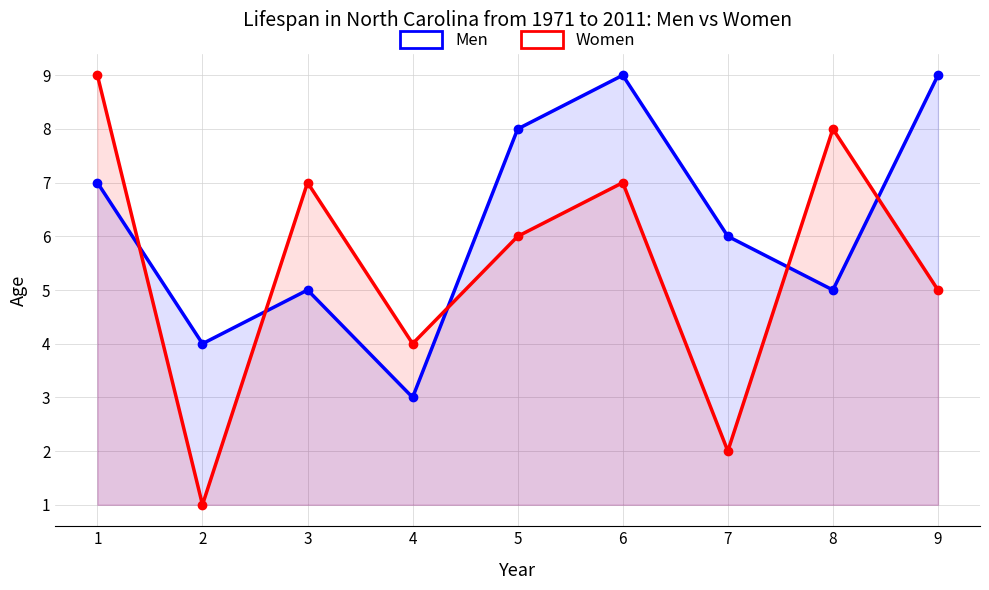

How many data points in Women are above 6?

4